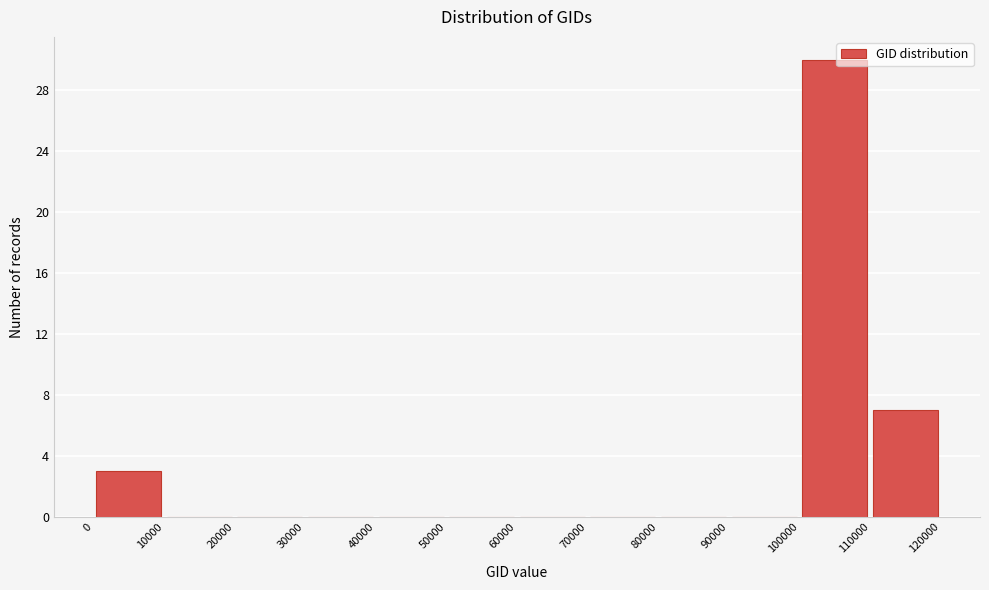

Reading left to right, transcribe this chart: for each bar, give the range it covers on the x-axis and its height. The values are not printed on the chart, so give them approximately, as read against the axis.

0 to 10000: 3
10000 to 20000: 0
20000 to 30000: 0
30000 to 40000: 0
40000 to 50000: 0
50000 to 60000: 0
60000 to 70000: 0
70000 to 80000: 0
80000 to 90000: 0
90000 to 100000: 0
100000 to 110000: 30
110000 to 120000: 7